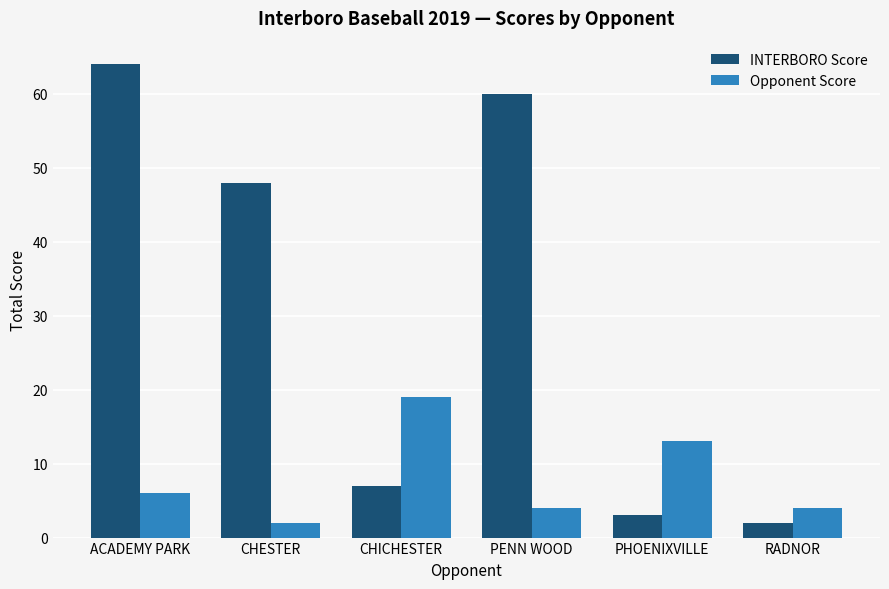

Does the chart contain stacked bars?

No